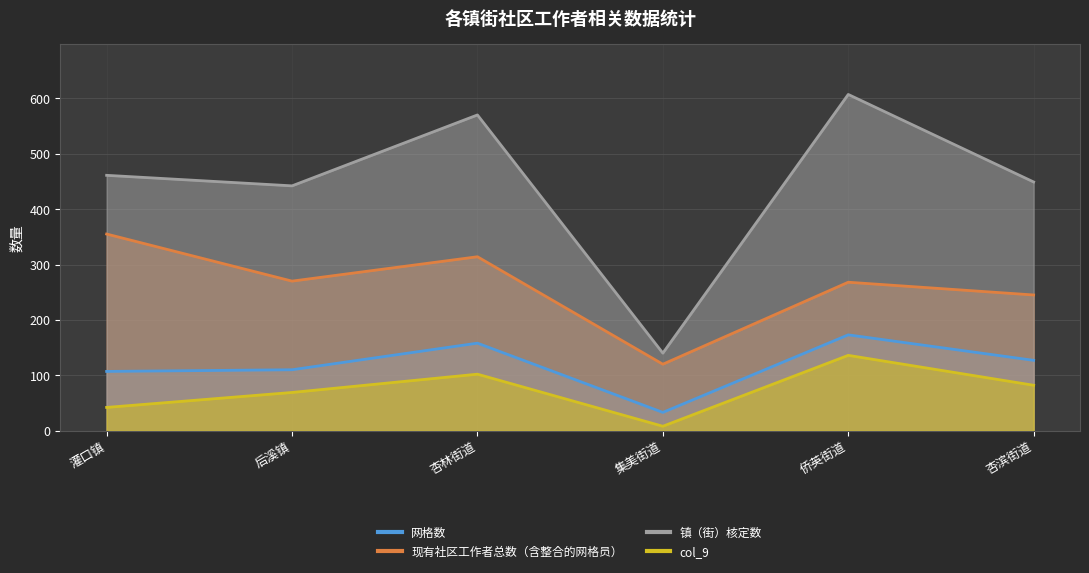

Reading left to right, what are all the values shown in this chart?

网格数: 灌口镇=107	后溪镇=110	杏林街道=158	集美街道=33	侨英街道=173	杏滨街道=127
现有社区工作者总数（含整合的网格员）: 灌口镇=355	后溪镇=270	杏林街道=314	集美街道=120	侨英街道=268	杏滨街道=245
镇（街）核定数: 灌口镇=461	后溪镇=442	杏林街道=570	集美街道=140	侨英街道=607	杏滨街道=449
col_9: 灌口镇=42	后溪镇=69	杏林街道=102	集美街道=8	侨英街道=136	杏滨街道=82